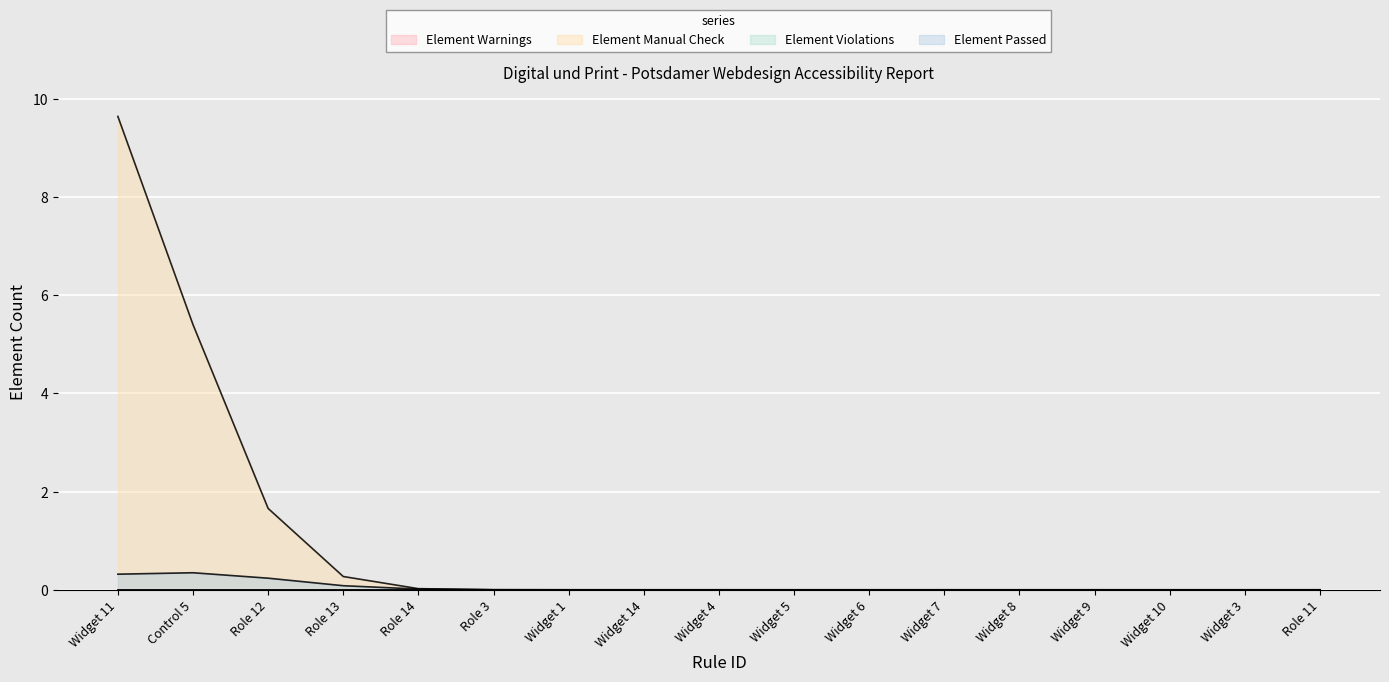

True or false: Element Warnings has a value of 0 at Widget 3.

True